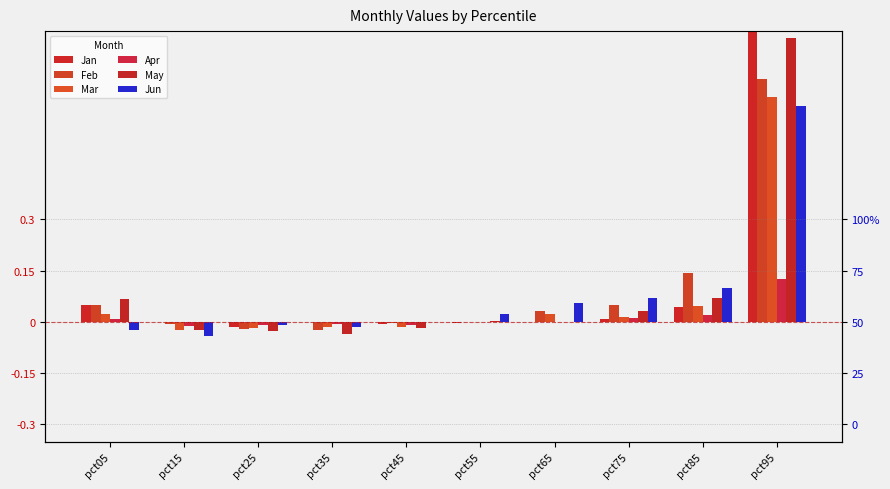

At how many categories does at least one series exceed 0?

7